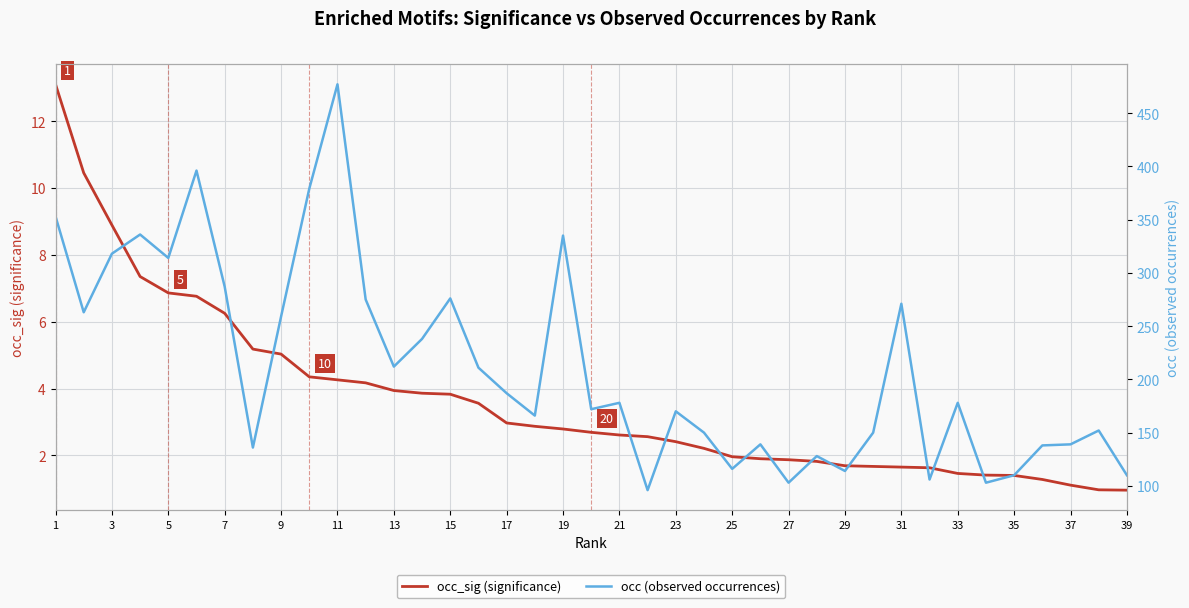

Reading left to right, transcribe all the data shown in this chart.

occ_sig (significance): 13.1	10.4	8.9	7.3	6.9	6.8	6.2	5.2	5.0	4.3	4.3	4.2	3.9	3.9	3.8	3.6	3.0	2.9	2.8	2.7	2.6	2.6	2.4	2.2	2.0	1.9	1.9	1.8	1.7	1.7	1.6	1.6	1.5	1.4	1.4	1.3	1.1	1.0	1.0
occ (observed occurrences): 353.0	263.0	318.0	336.0	314.0	396.0	287.0	136.0	259.0	379.0	477.0	275.0	212.0	238.0	276.0	211.0	187.0	166.0	335.0	172.0	178.0	96.0	170.0	150.0	116.0	139.0	103.0	128.0	114.0	150.0	271.0	106.0	178.0	103.0	110.0	138.0	139.0	152.0	110.0